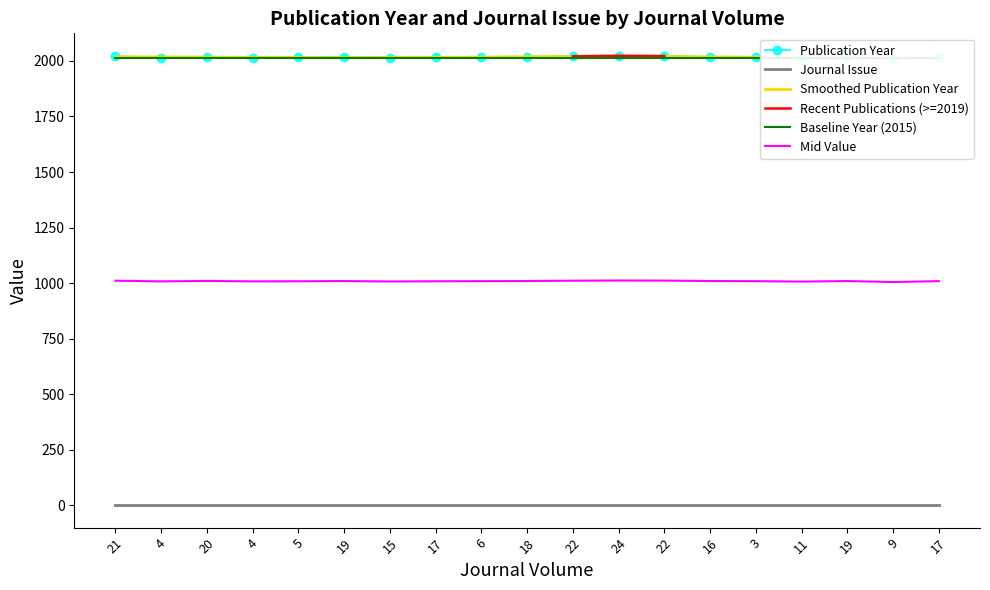

The Publication Year series shows 2009.0 at 9. True or false?

True